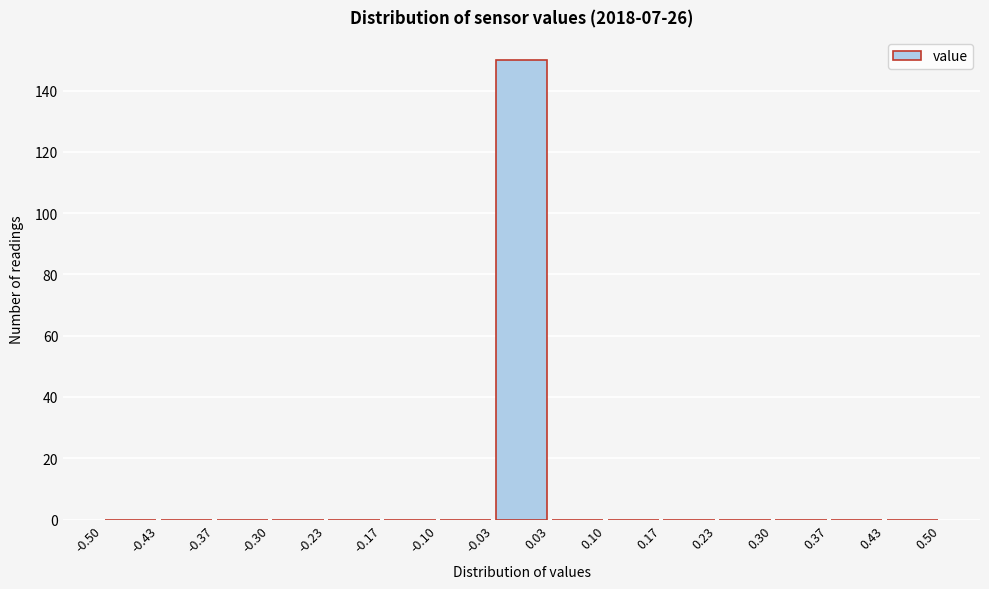

Reading left to right, transcribe this chart: for each bar, give the range it covers on the x-axis and its height. The values are not printed on the chart, so give them approximately, as read against the axis.

-0.50 to -0.43: 0
-0.43 to -0.37: 0
-0.37 to -0.30: 0
-0.30 to -0.23: 0
-0.23 to -0.17: 0
-0.17 to -0.10: 0
-0.10 to -0.03: 0
-0.03 to 0.03: 150
0.03 to 0.10: 0
0.10 to 0.17: 0
0.17 to 0.23: 0
0.23 to 0.30: 0
0.30 to 0.37: 0
0.37 to 0.43: 0
0.43 to 0.50: 0